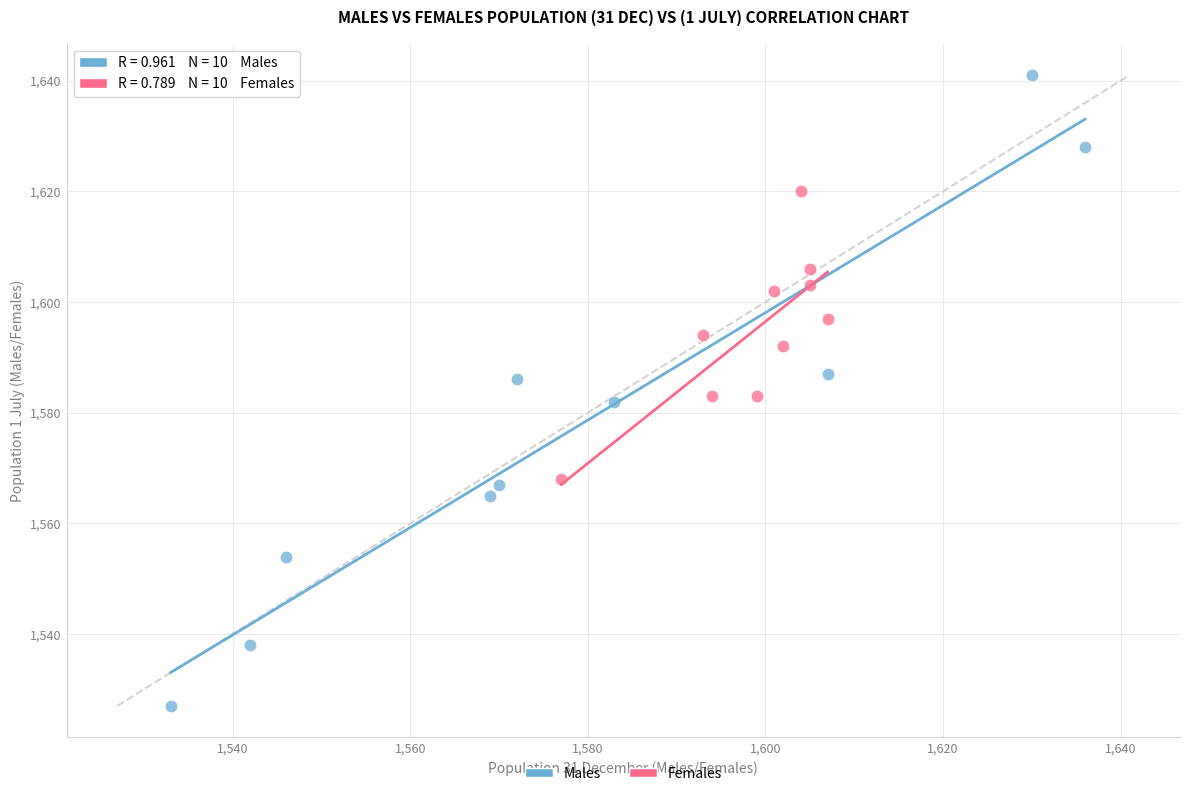

Which series contains the highest Y value?

Males